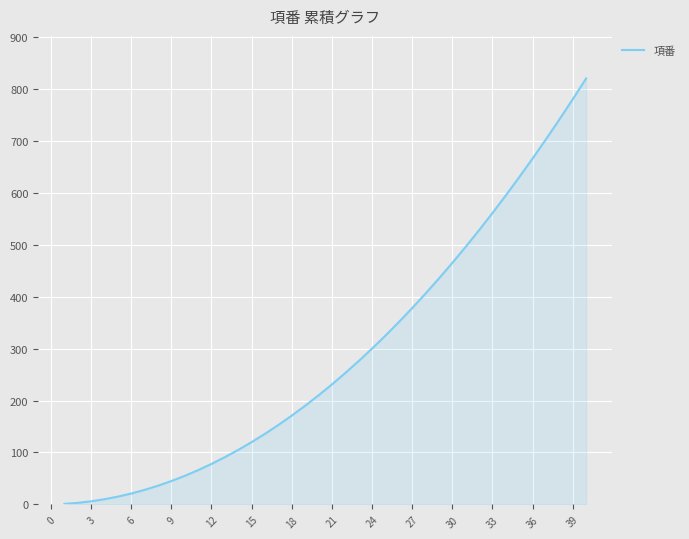

What is the maximum value shown in the chart?

820